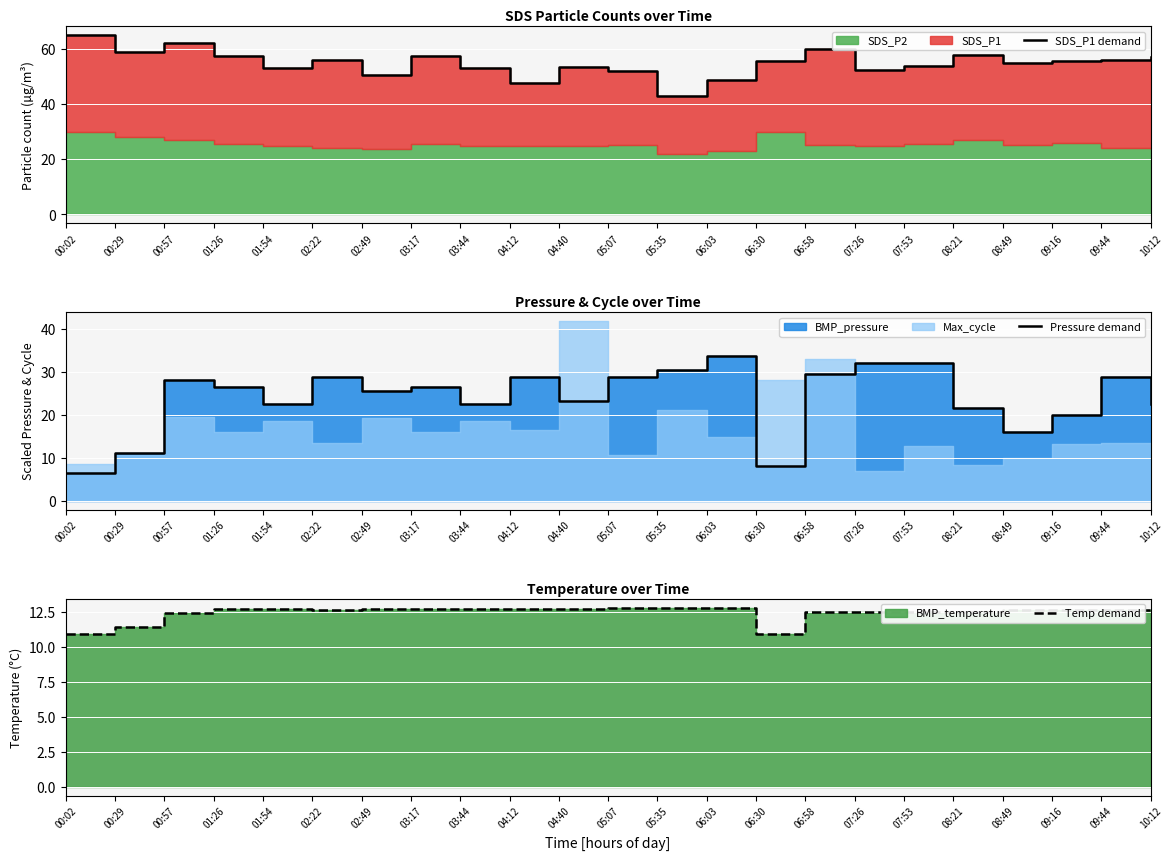

Is it true that Pressure demand equals 28.8 at 02:22?

True